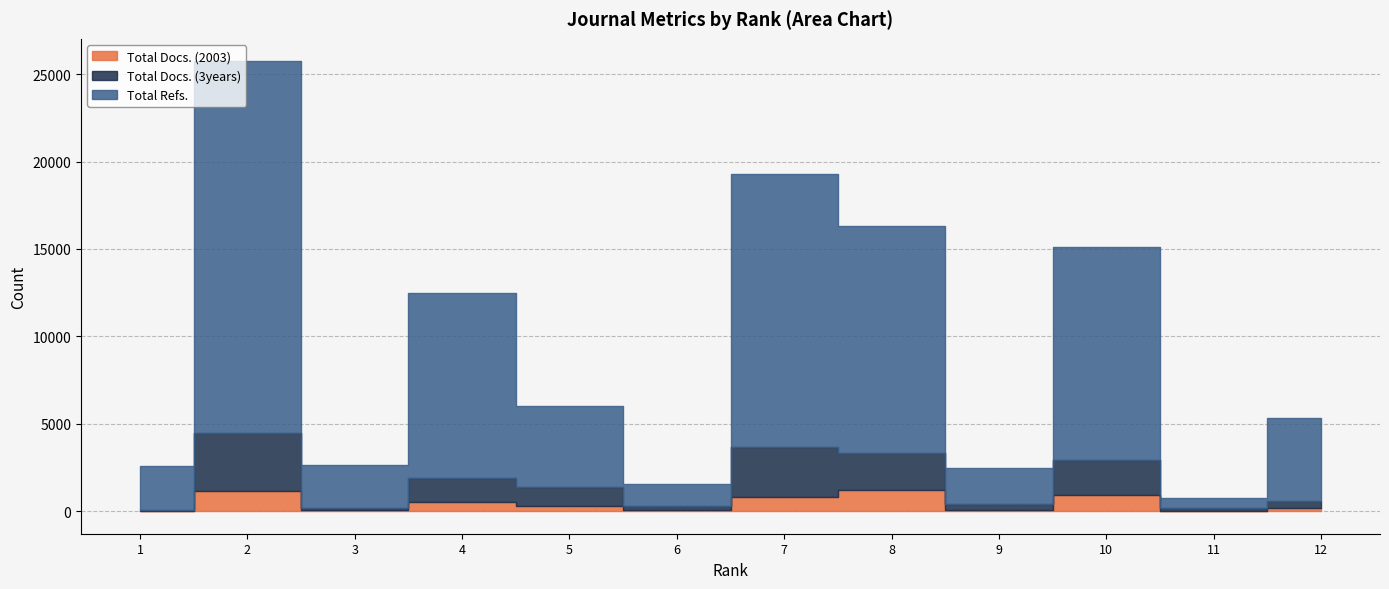

What is the value of the Total Refs. point at the 12th from the left?

4721